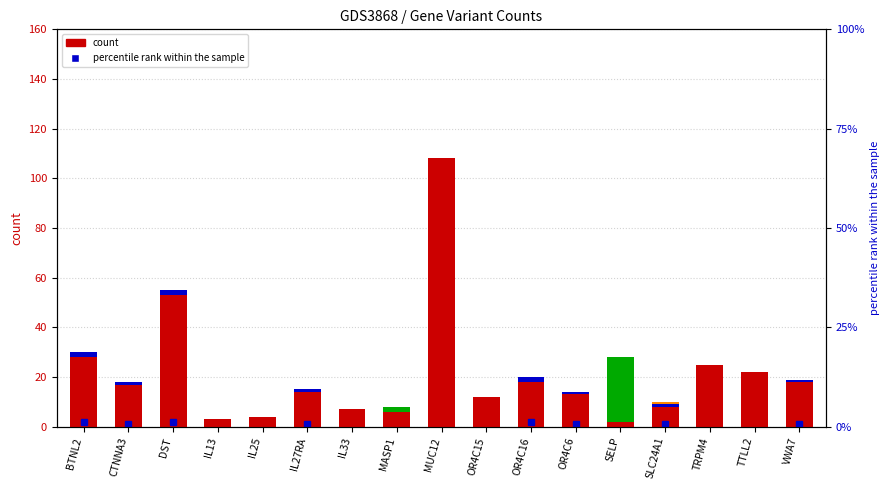

What position from the right is OR4C15?

8